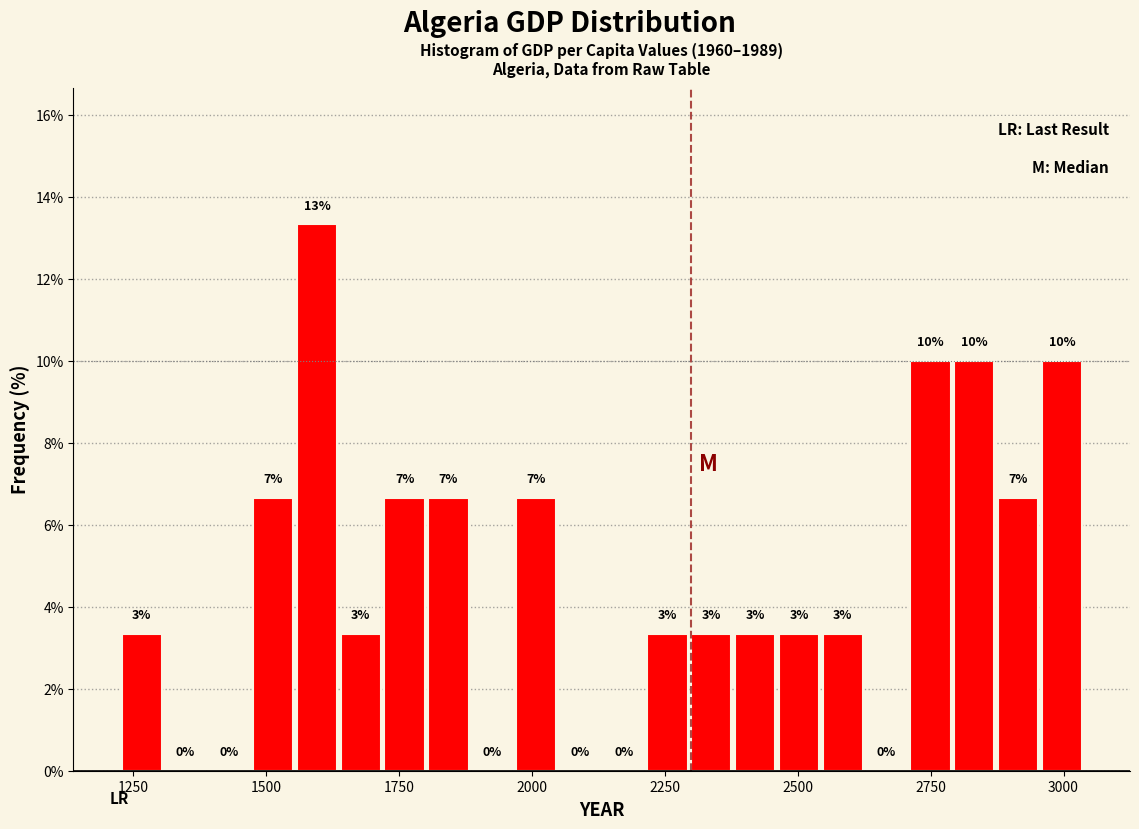

Read against the x-axis, roughly where is the centre of the tallest bar?

1600